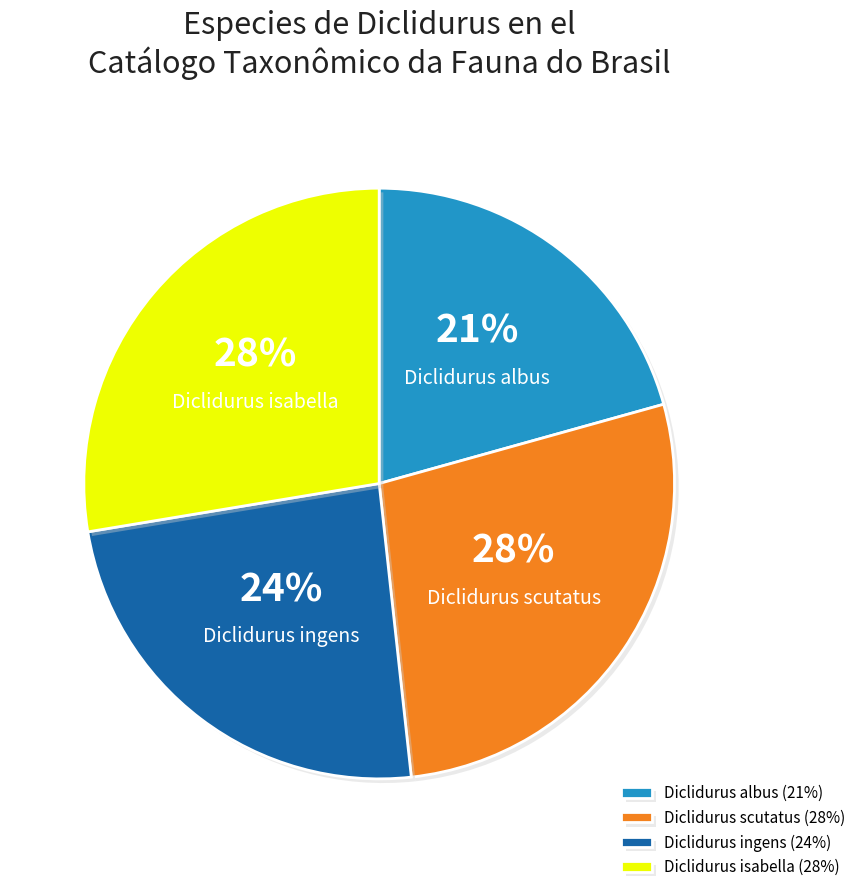

The Diclidurus isabella slice represents 13% of the pie. True or false?

False